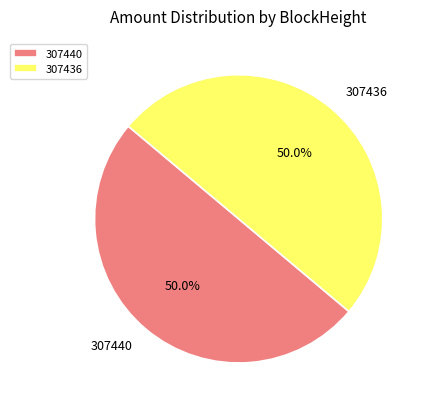

How many segments does this pie chart have?

2